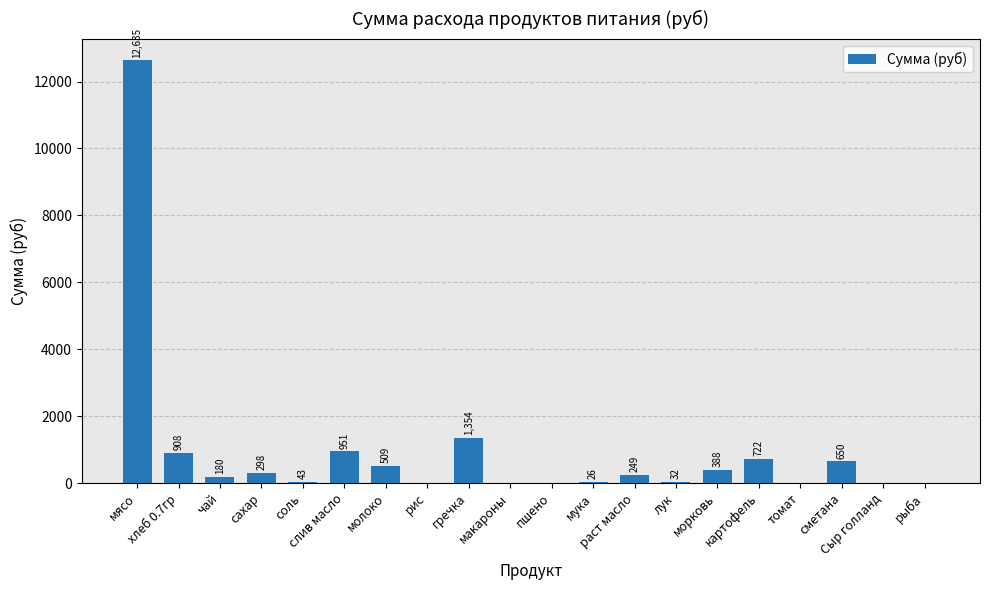

What is the maximum value shown in the chart?

12635.0